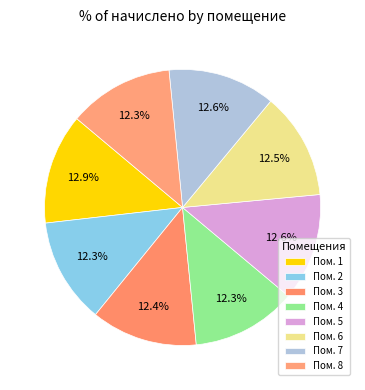

How many segments does this pie chart have?

8